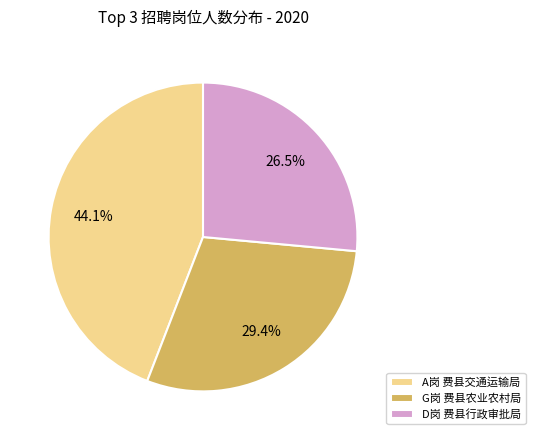

Do A岗 费县交通运输局 and G岗 费县农业农村局 together represent more than half of the pie?

Yes